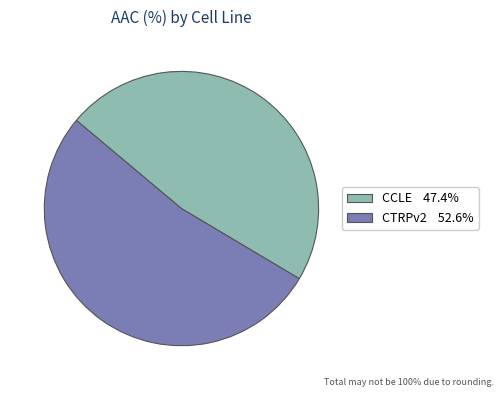

Does CTRPv2 account for over 50% of the chart?

Yes